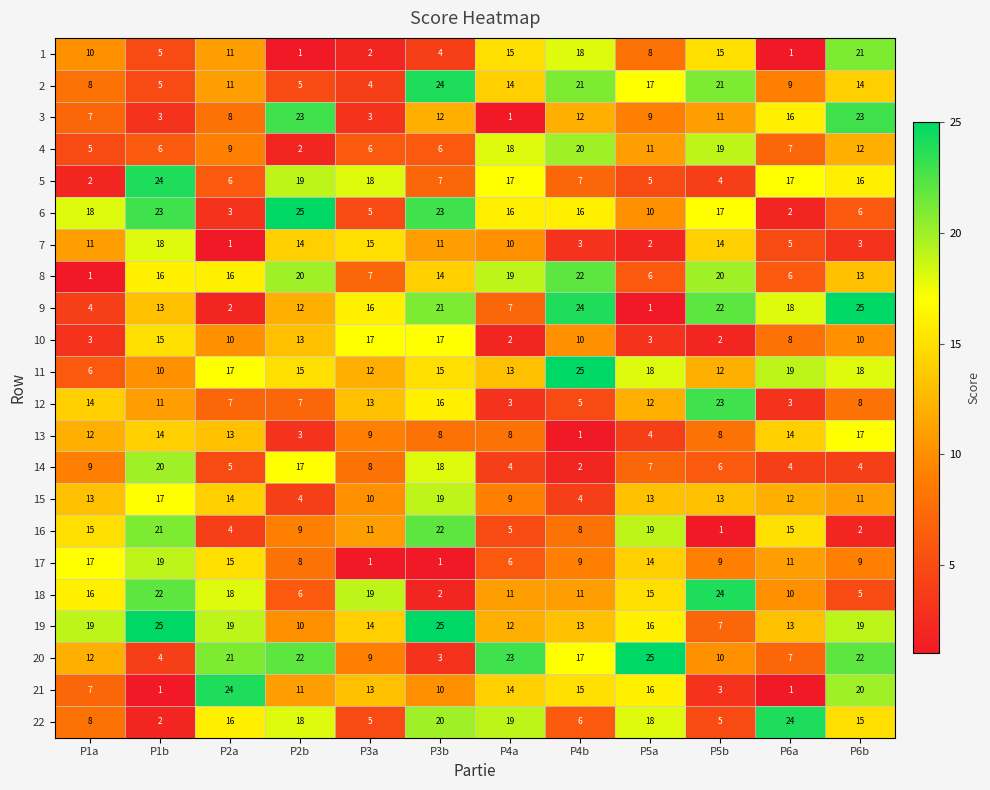

What is the difference between the 19 values at P2a and P5b?

12